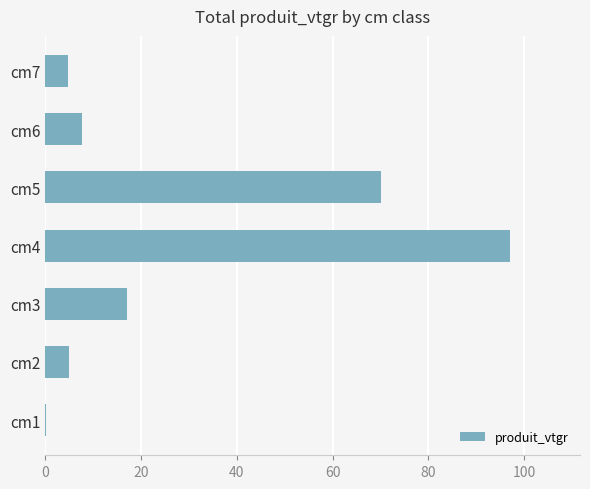

Is it true that the value at cm5 is 107.6?

False